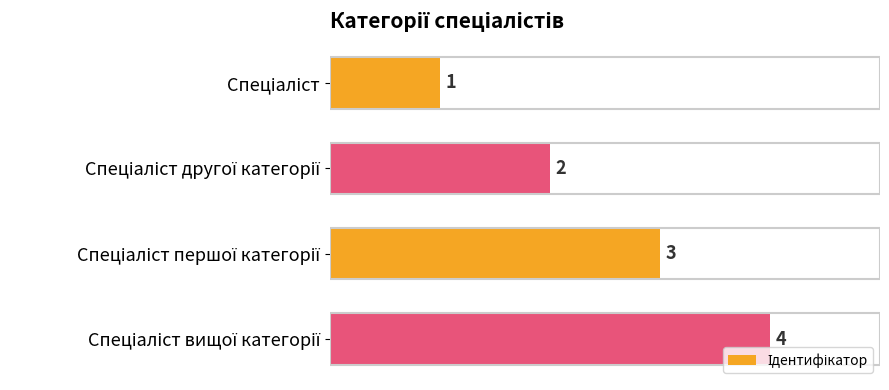

What is the sum of all values?

10